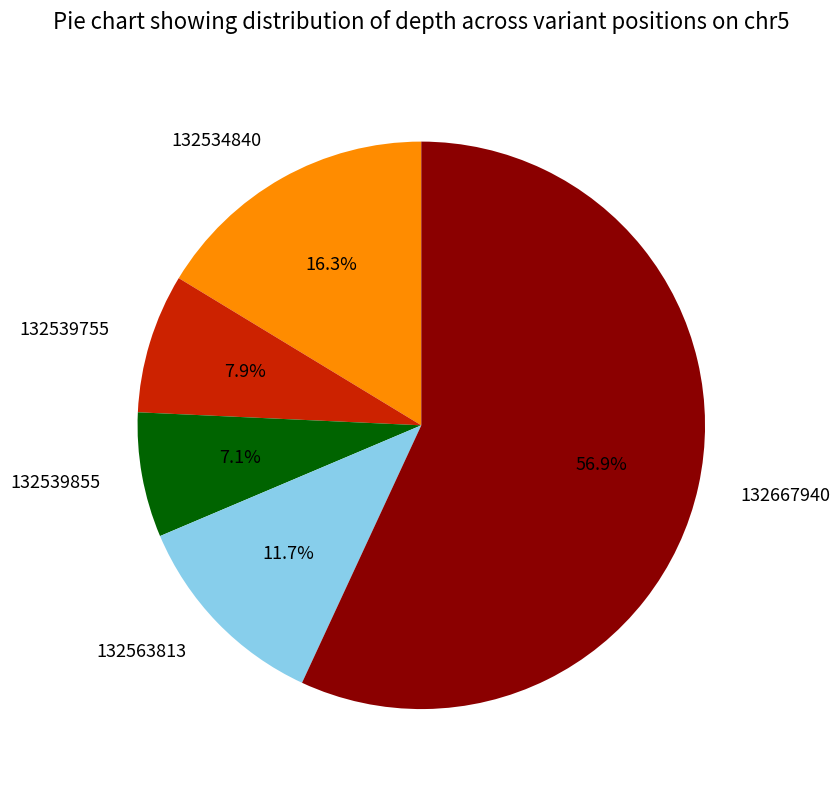

What is the largest slice in the pie chart?

132667940